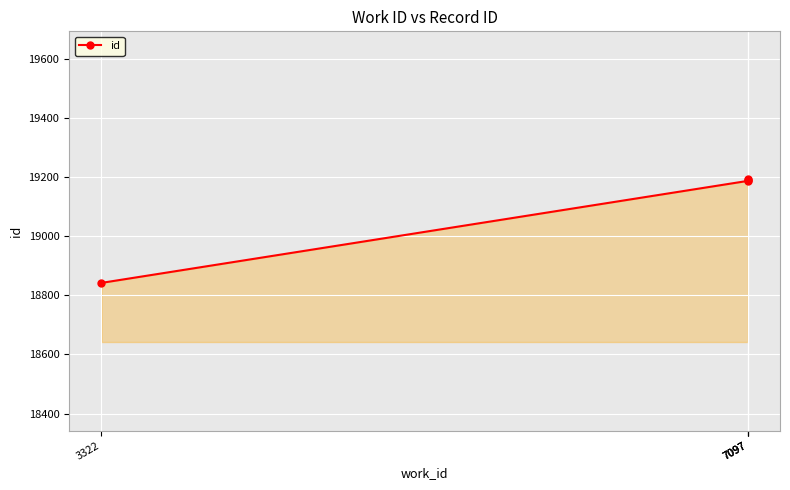

Between 3322 and 7097, which is larger?

7097